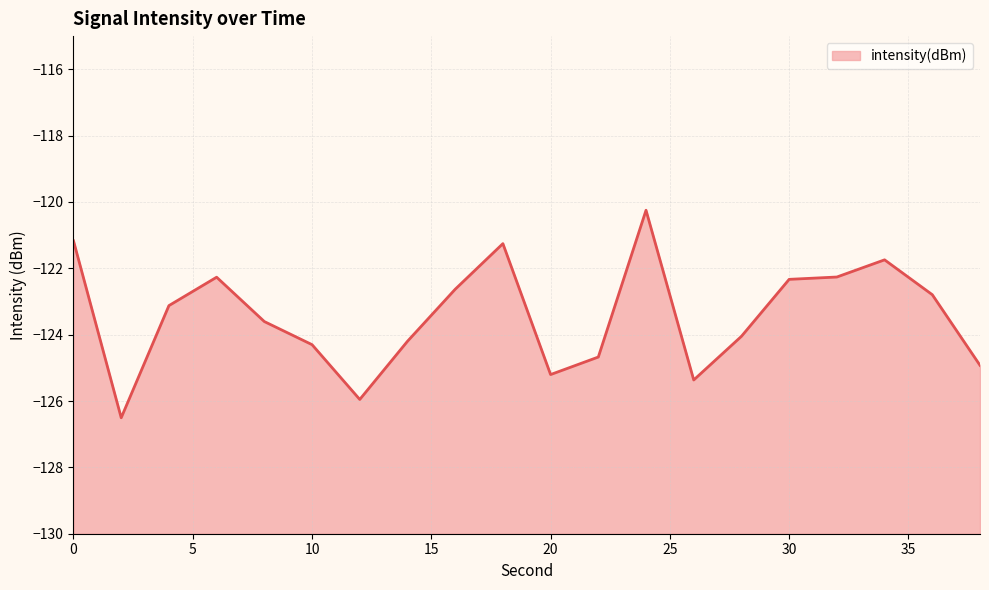

The value at 6 is -122.3. True or false?

True